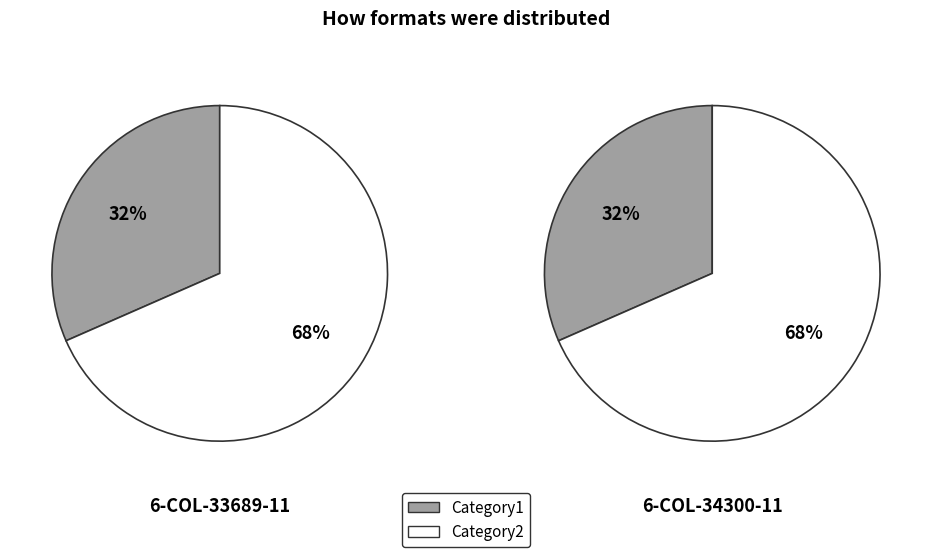

Does Category2 account for over 50% of the chart?

Yes